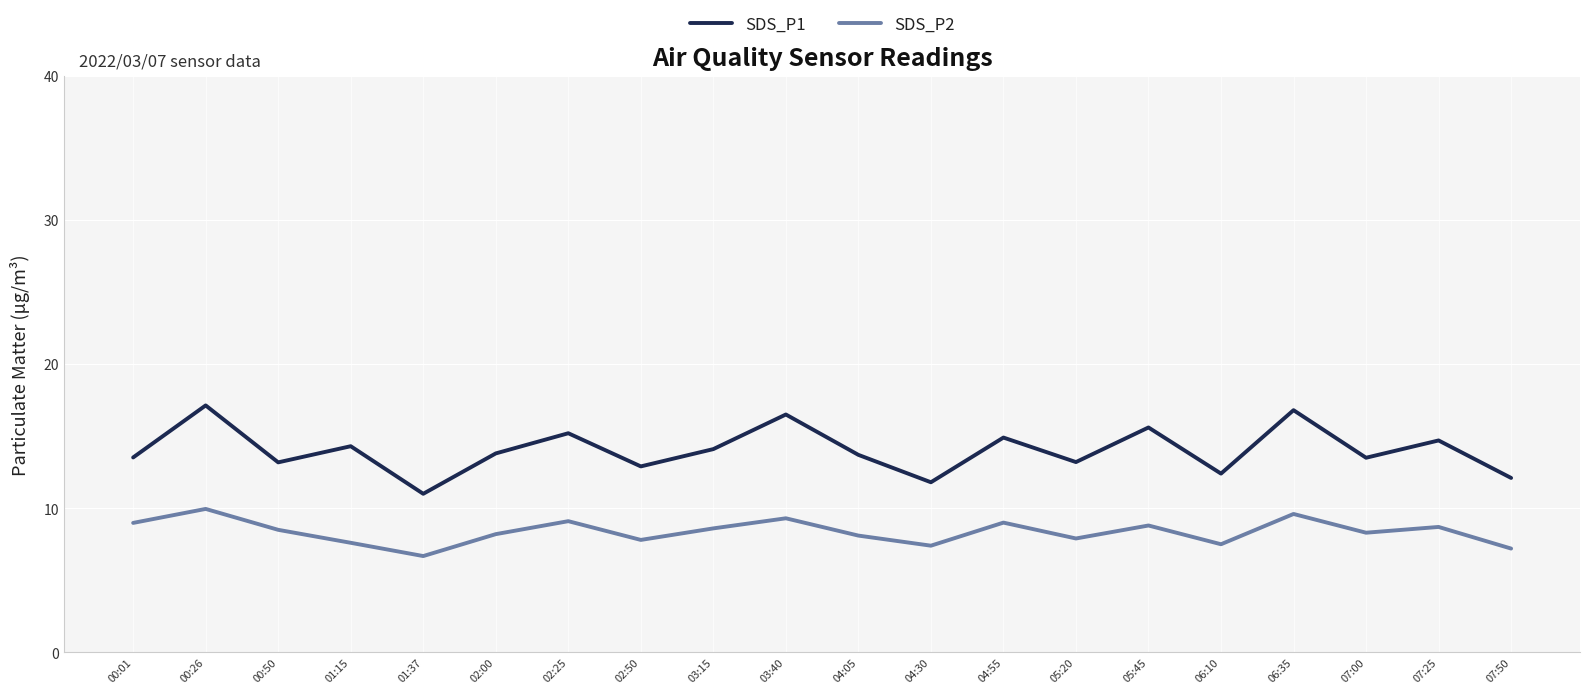

True or false: SDS_P1 has more than 0 interior local peaks.

True